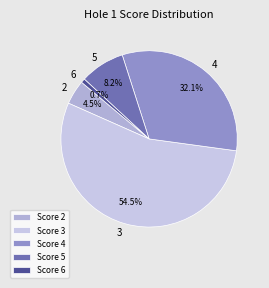

Is the sum of 4 and 5 greater than half?

No